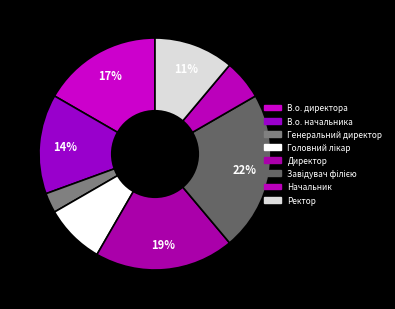

How many segments does this pie chart have?

8